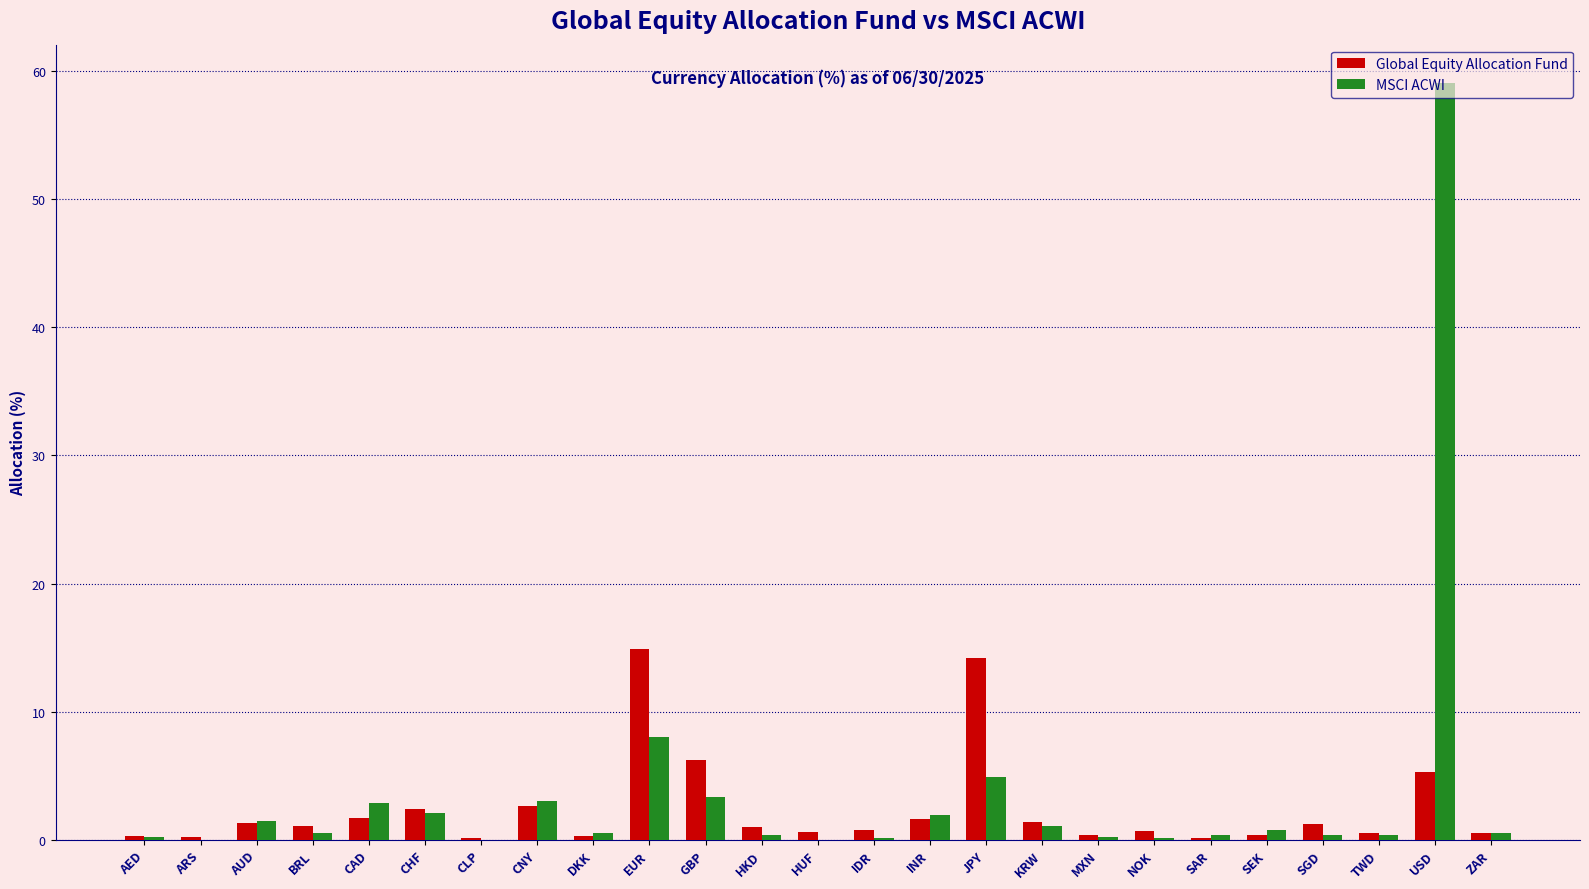

Between CAD and USD, which series saw the biggest shift?

MSCI ACWI